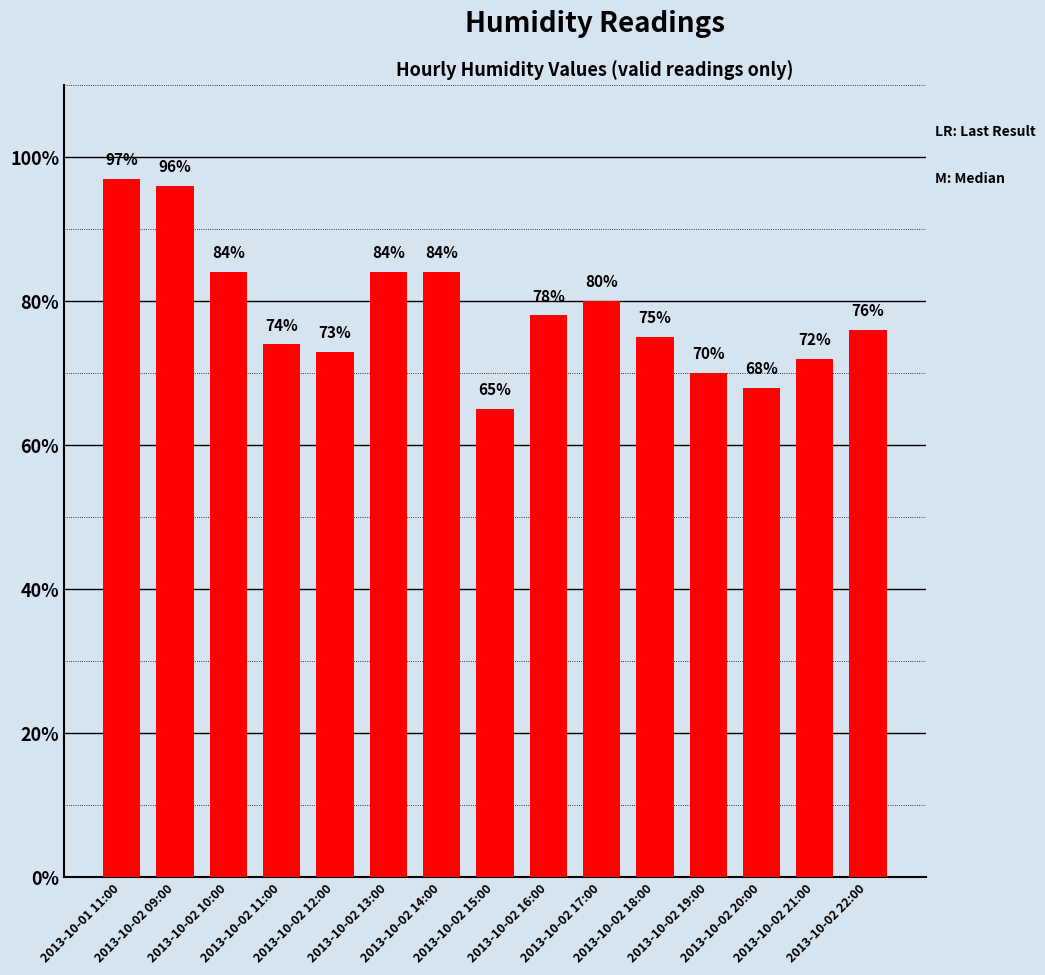

What is the sum of the values at 2013-10-02 09:00 and 2013-10-02 11:00?

170